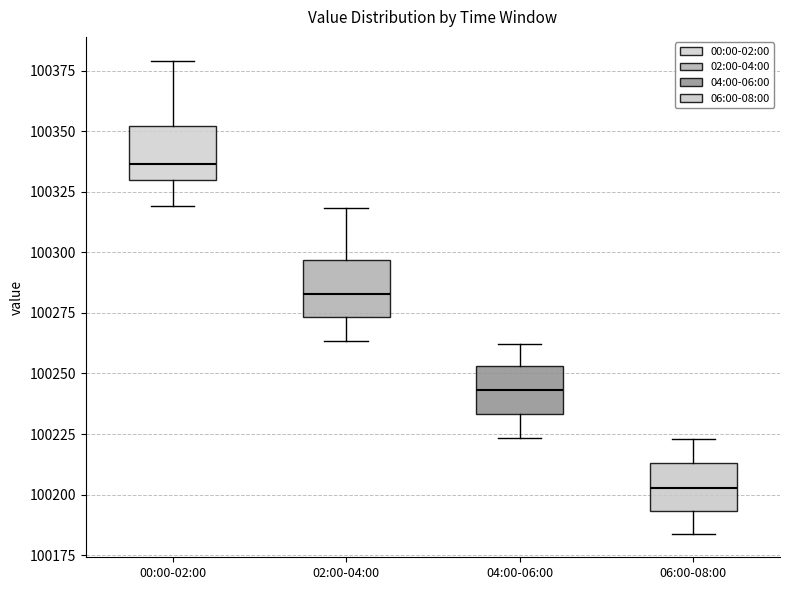

Reading left to right, read every box against the y-axis: the position of its median line, the range the box covers, and the ends of its whiskers. The values are not printed on the chart, so give them approximately, as read against the axis.

00:00-02:00: median 100335, box 100330 to 100350, whiskers 100320 to 100380
02:00-04:00: median 100285, box 100275 to 100295, whiskers 100265 to 100320
04:00-06:00: median 100245, box 100235 to 100255, whiskers 100225 to 100260
06:00-08:00: median 100205, box 100195 to 100215, whiskers 100185 to 100225